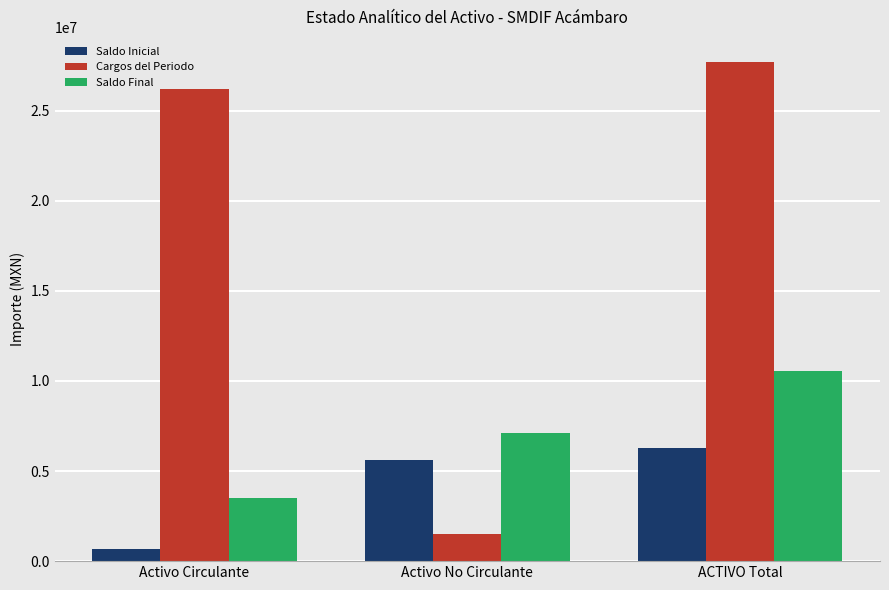

At which category does the chart reach its minimum across all series?

Activo Circulante